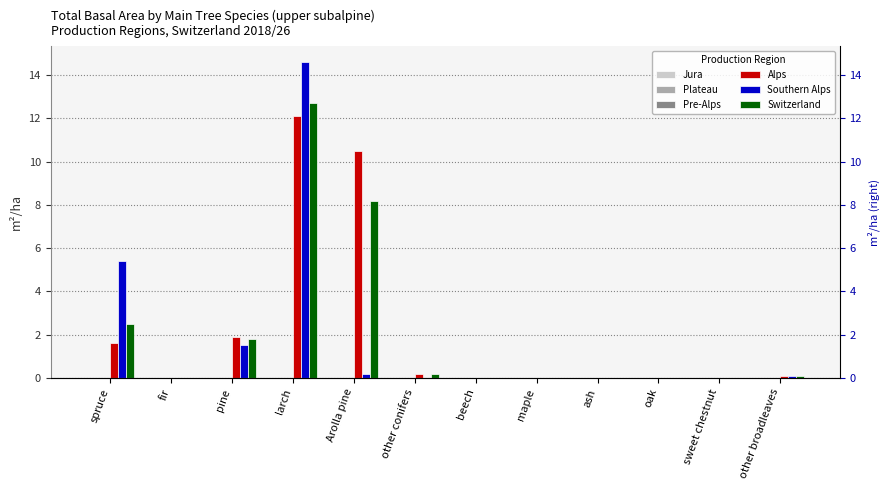

Is it true that Switzerland equals 0.0 at maple?

True